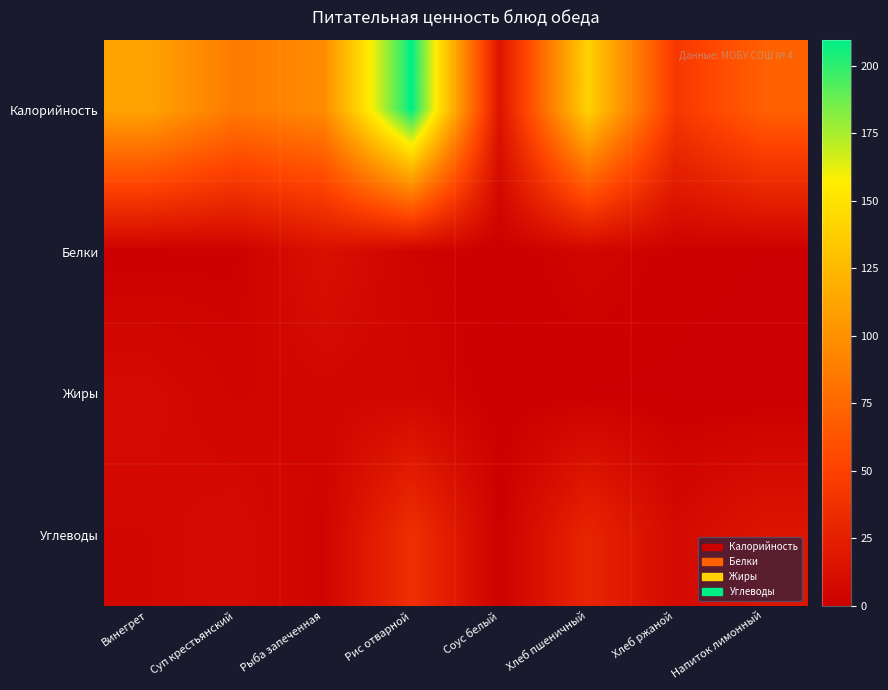

At which category is the sum across all series the highest?

Рис отварной